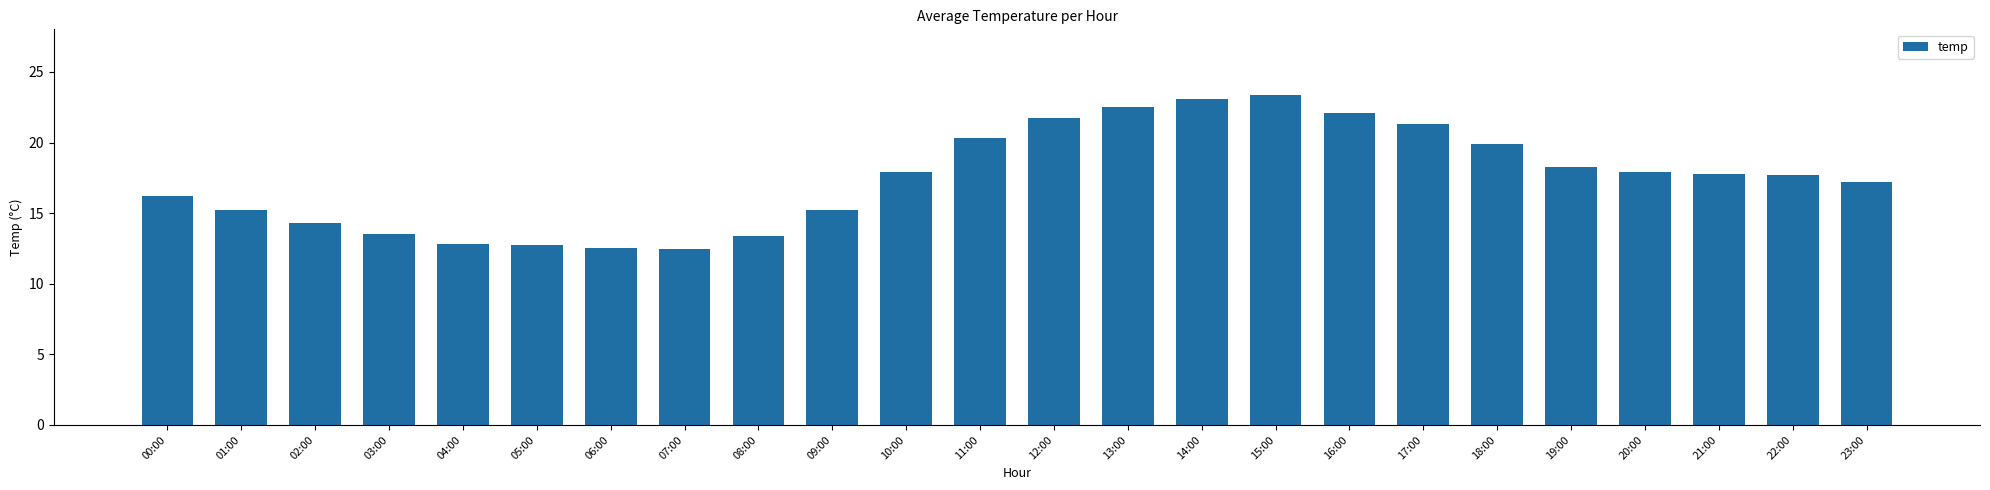

What is the greatest value displayed?

23.4